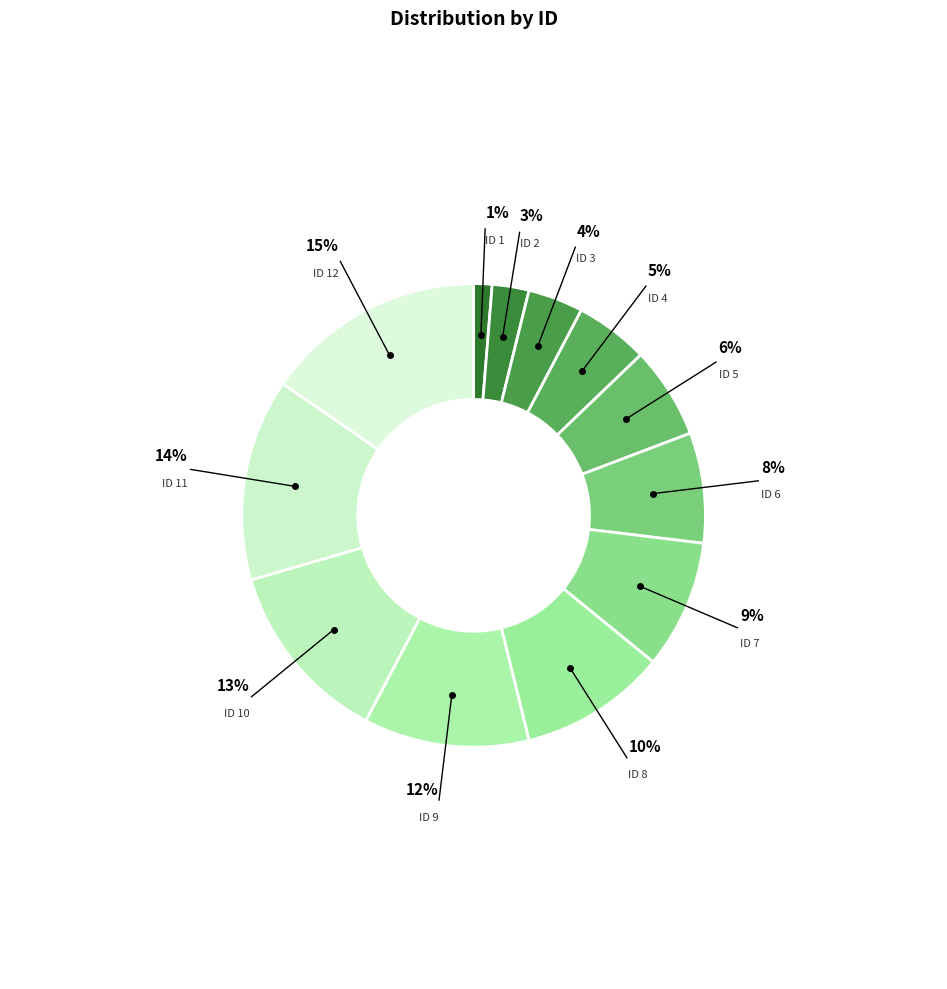

How many slices are in this pie chart?

12